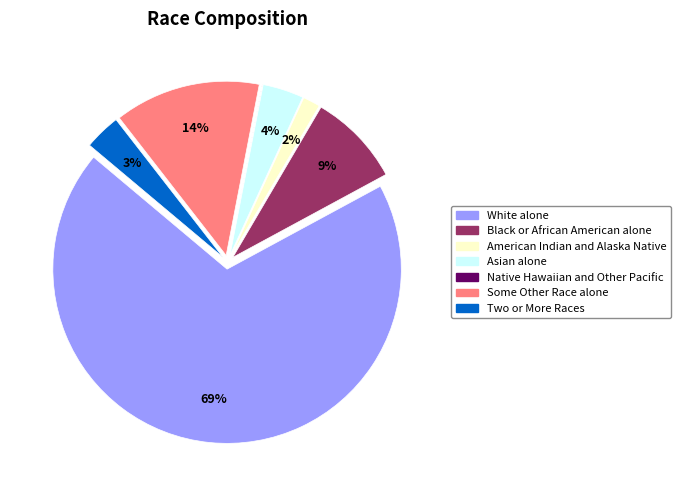

What is the largest slice in the pie chart?

White alone